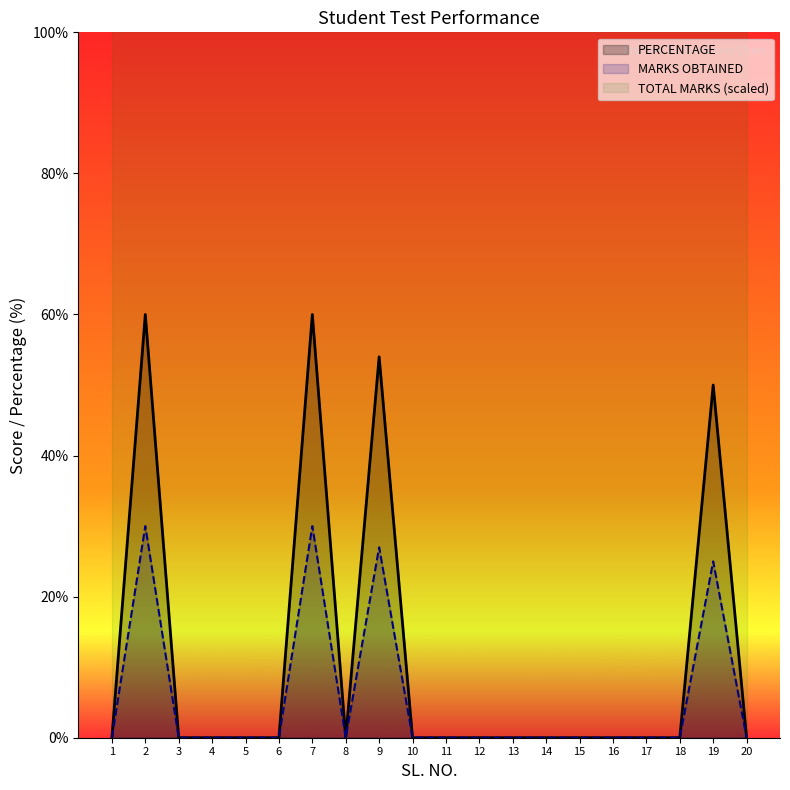

True or false: MARKS OBTAINED and PERCENTAGE cross at least once.

False